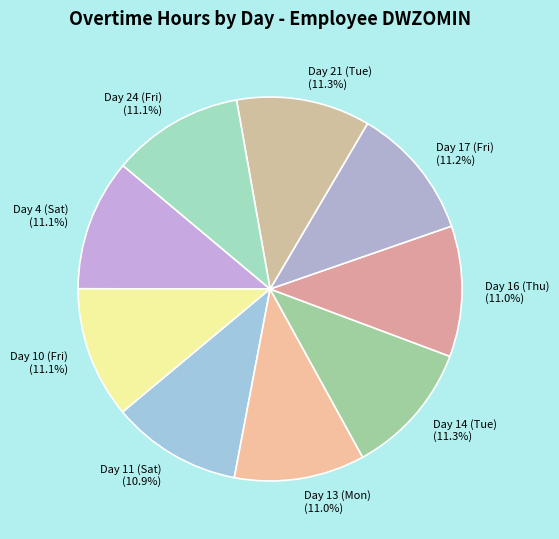

To the nearest percent, what percentage of the pie is Day 17 (Fri)?

11%